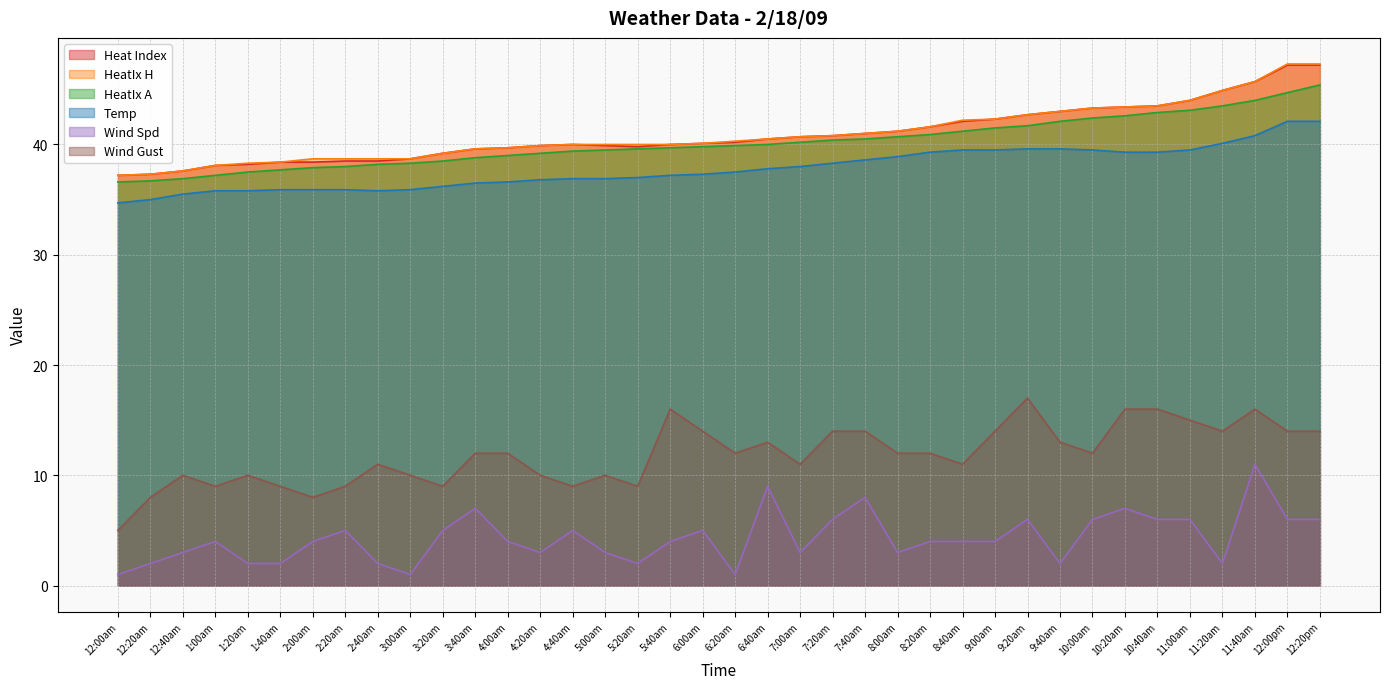

What is the sum of the HeatIx H values at 4:20am and 9:40am?

82.9